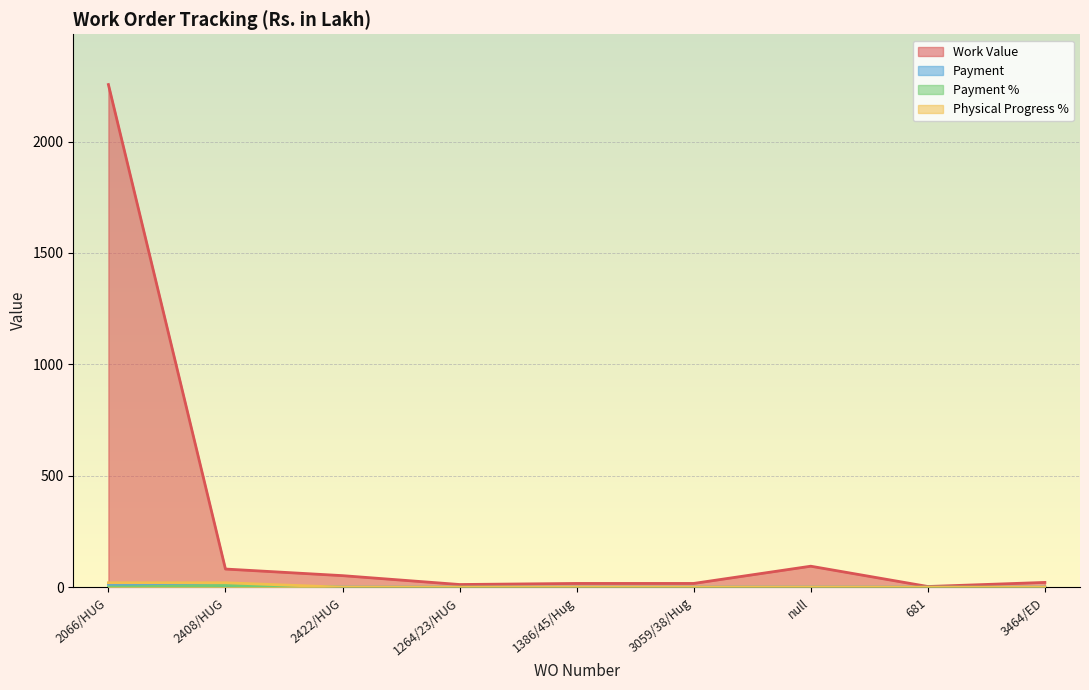

What is the average value of the Payment series?

2.2